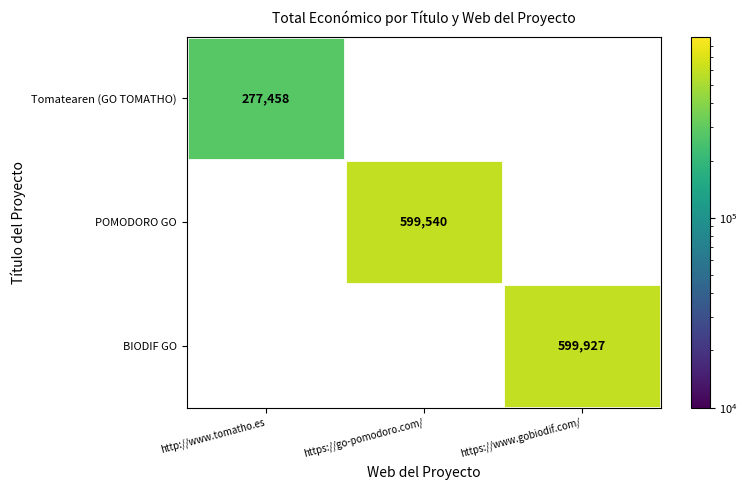

Which series has the largest range (max minus min)?

BIODIF GO